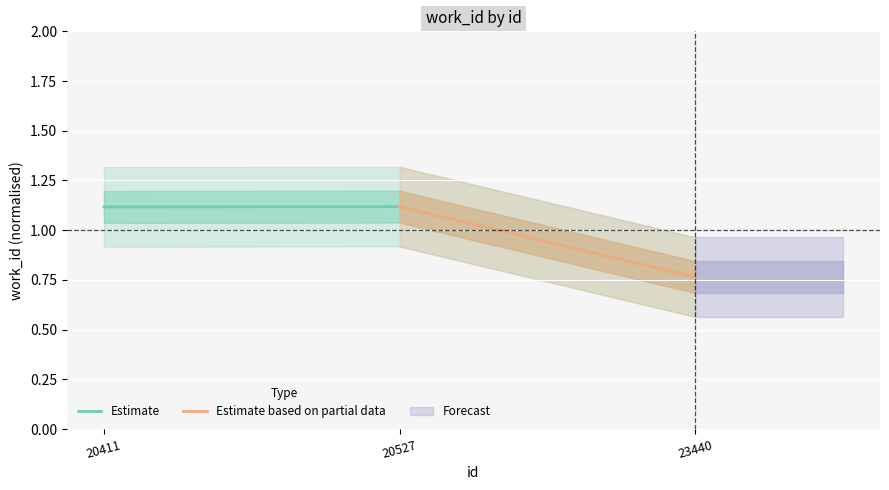

Reading left to right, extract all data points from this chart.

1.1	1.1	0.8